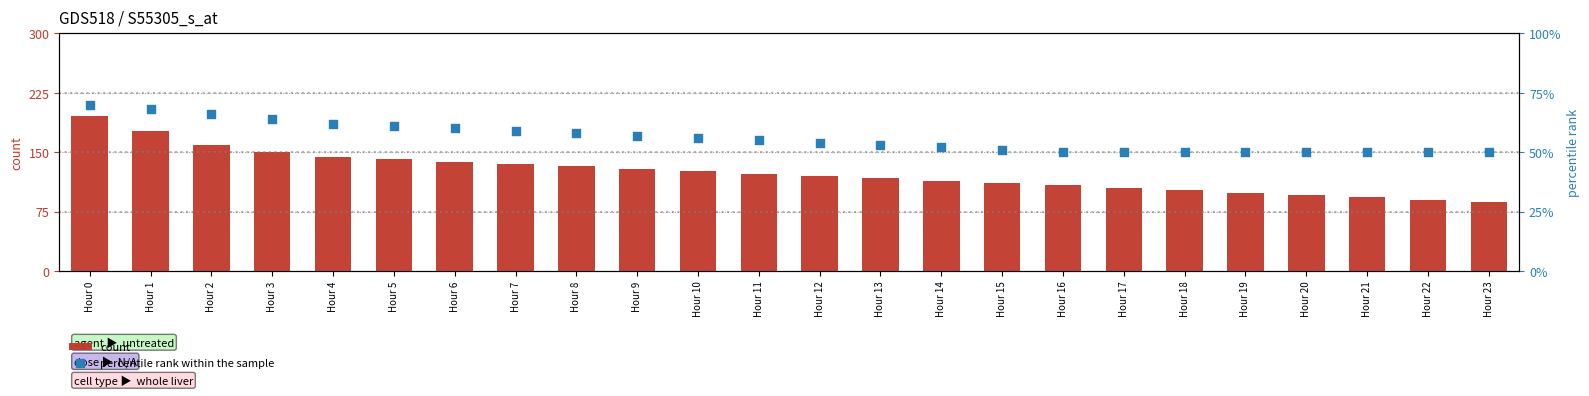

Which series reaches the maximum Y coordinate?

count